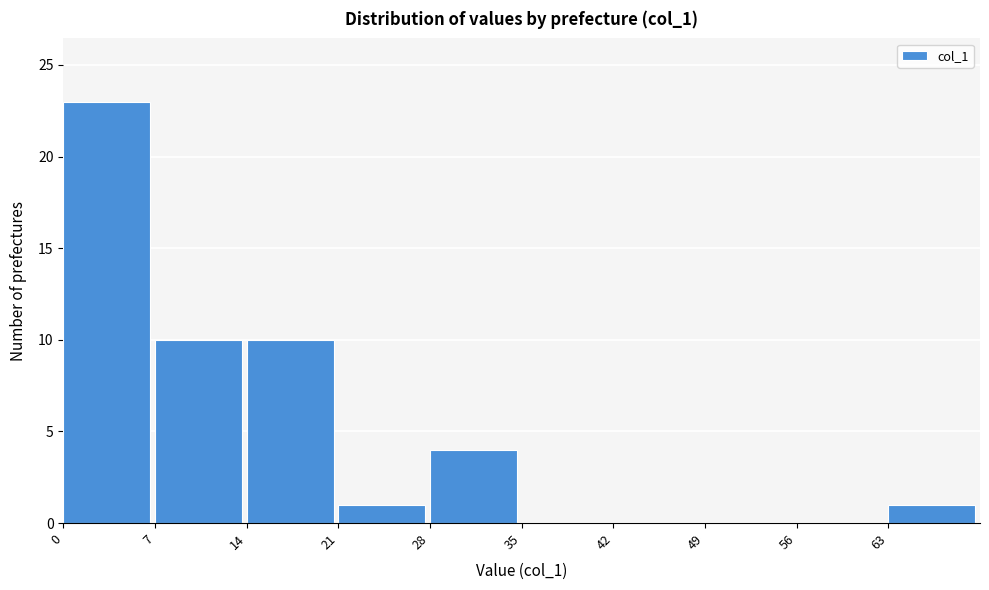

Reading right to left, extract all data points from this chart.

63=1	56=0	49=0	42=0	35=0	28=4	21=1	14=10	7=10	0=23